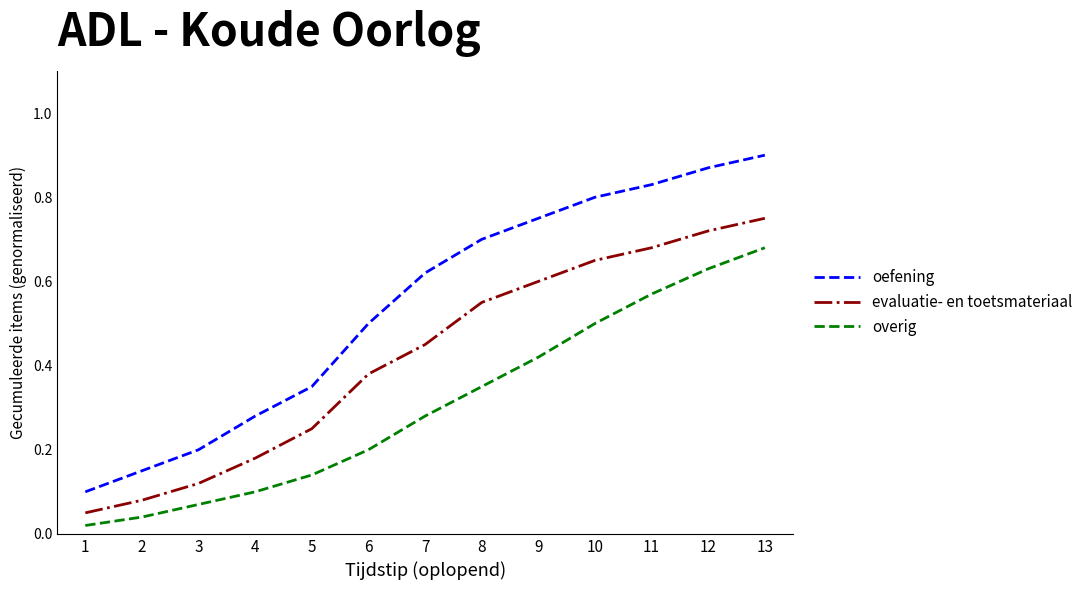

Rank the series at 9 from lowest to highest value.

overig, evaluatie- en toetsmateriaal, oefening